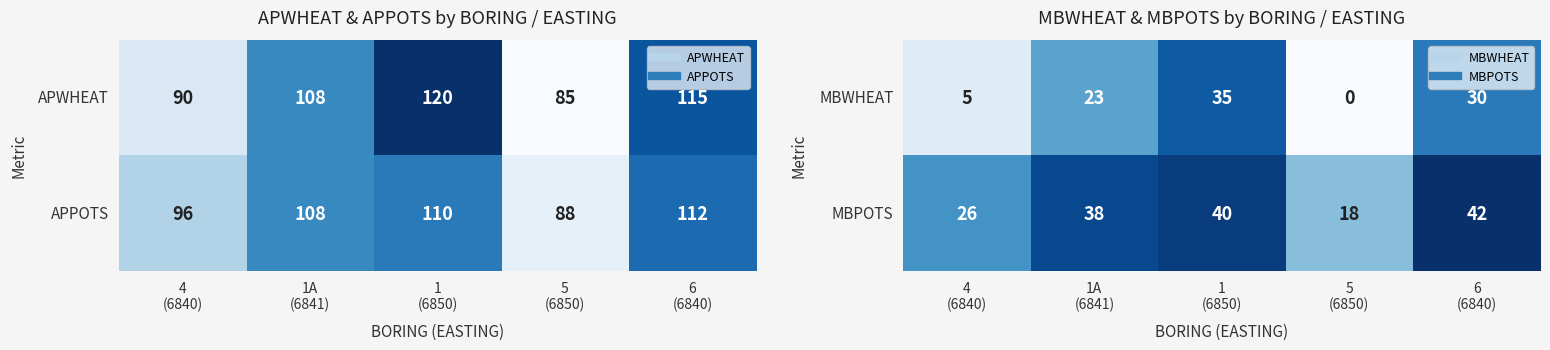

What is the difference between the highest and lowest values at 6
(6840)?

12